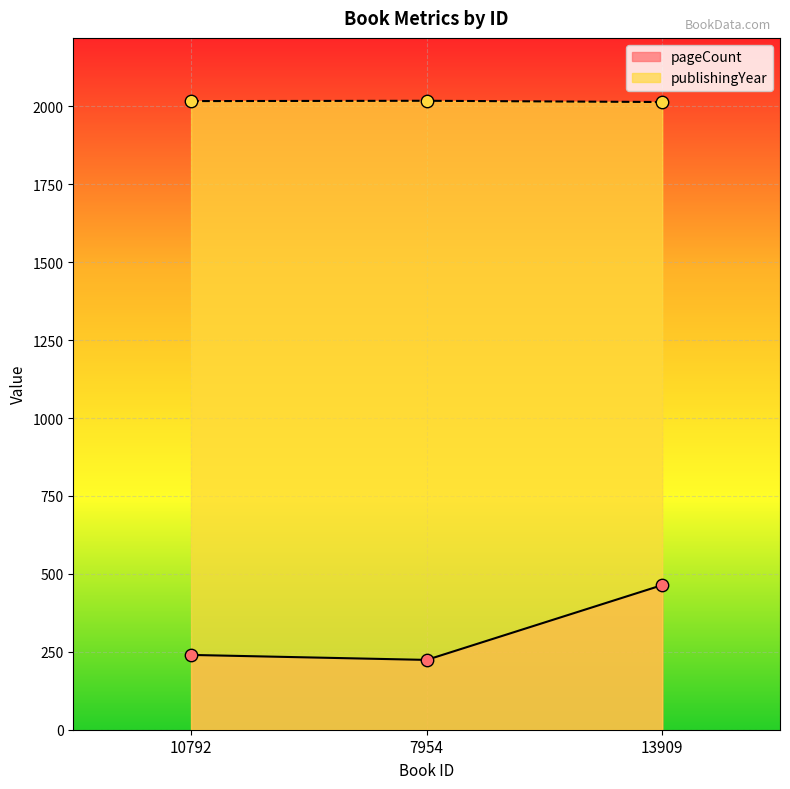

What are all the series names shown in the legend?

pageCount, publishingYear